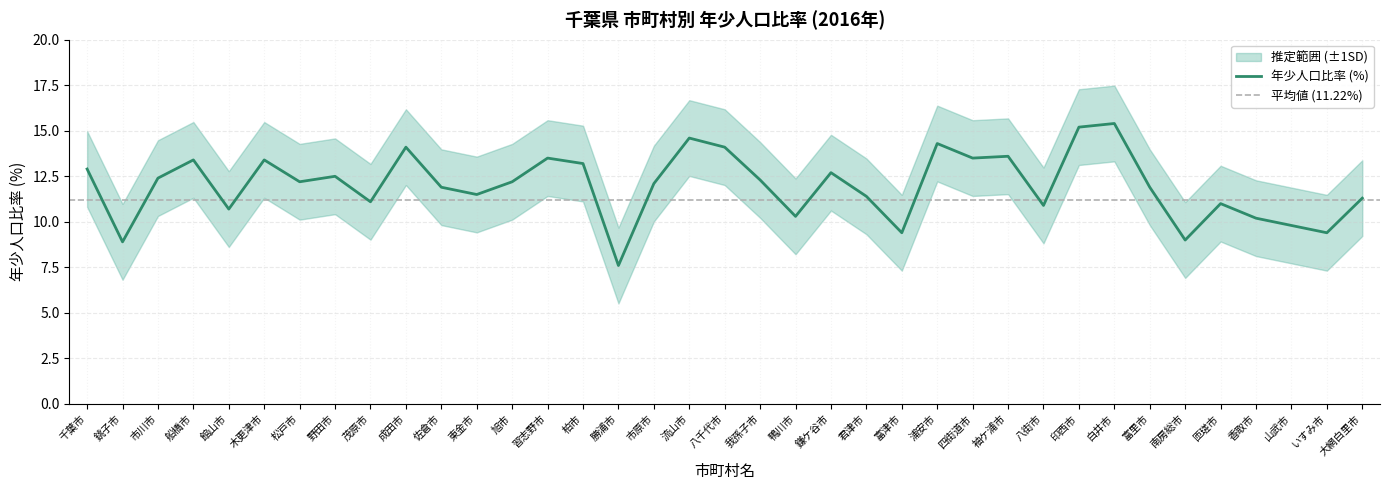

At which category does 上限 (mean+sd) reach its first local valley?

銚子市